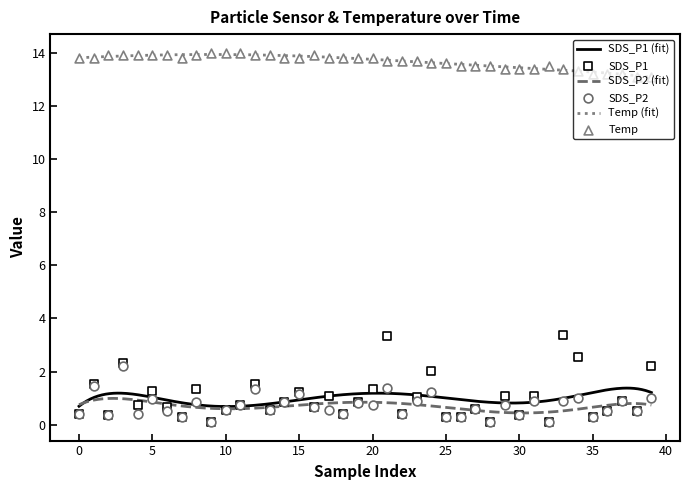

Which series contains the lowest Y value?

SDS_P1